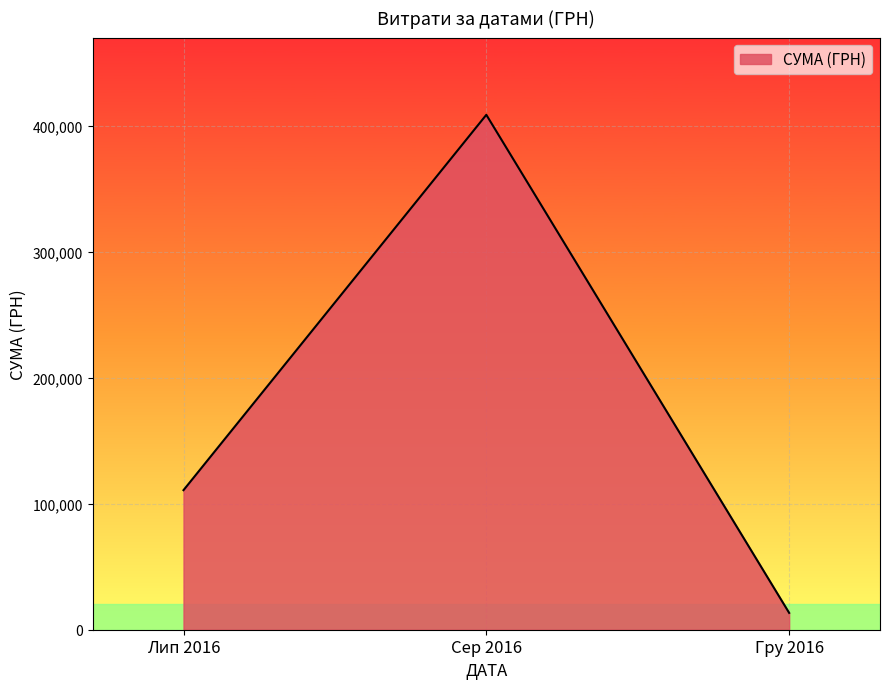

Reading right to left, transcribe all the data shown in this chart.

13360.0	408627.1	110757.9